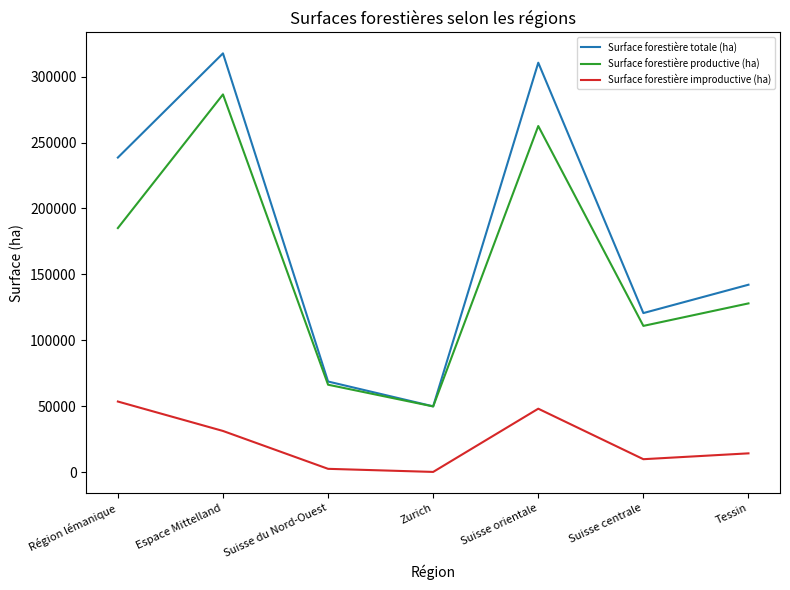

The Surface forestière totale (ha) series shows 20777 at Zurich. True or false?

False